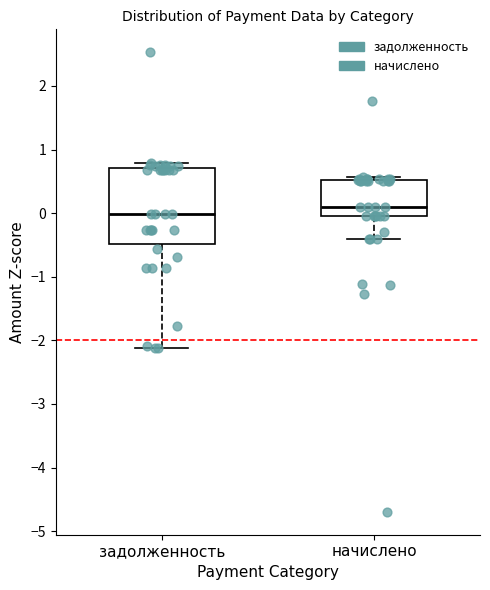

Reading left to right, read every box against the y-axis: the position of its median line, the range the box covers, and the ends of its whiskers. The values are not printed on the chart, so give them approximately, as read against the axis.

задолженность: median 0.0, box -0.5 to 0.7, whiskers -2.1 to 0.8
начислено: median 0.1, box 0.0 to 0.5, whiskers -0.4 to 0.6